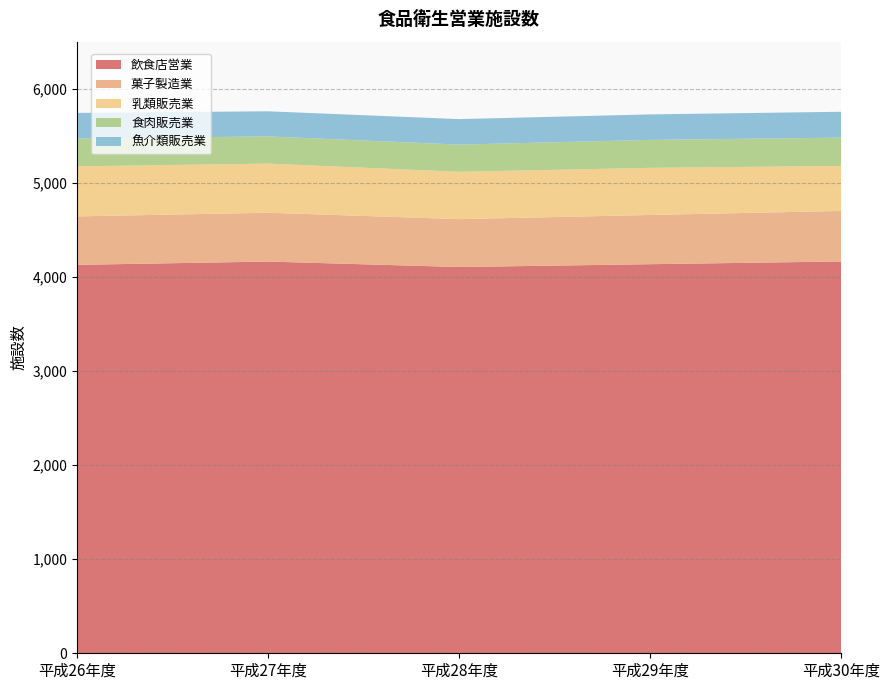

Reading left to right, transcribe all the data shown in this chart.

飲食店営業: 4128	4163	4105	4135	4164
菓子製造業: 515	519	509	523	537
乳類販売業: 532	522	503	501	478
食肉販売業: 295	289	289	297	301
魚介類販売業: 273	267	271	271	275